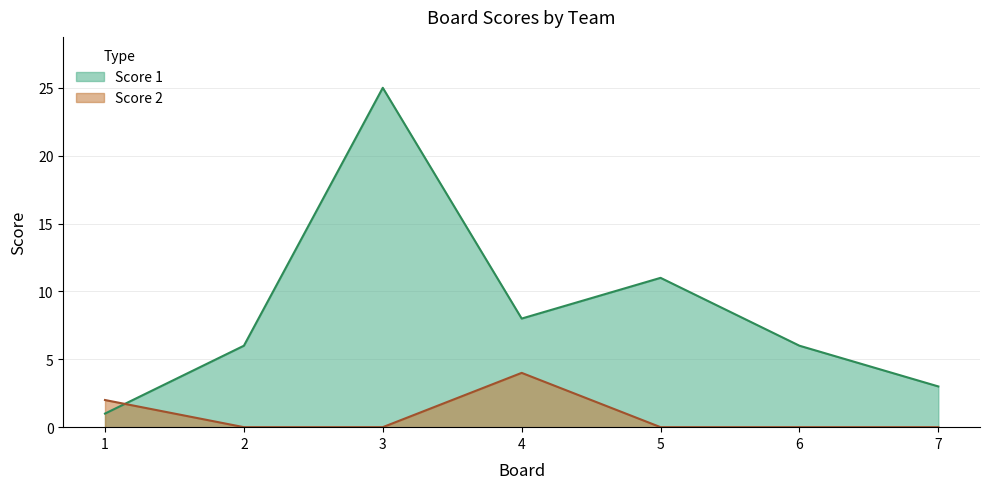

The value of Score 1 at 4 is 8. True or false?

True